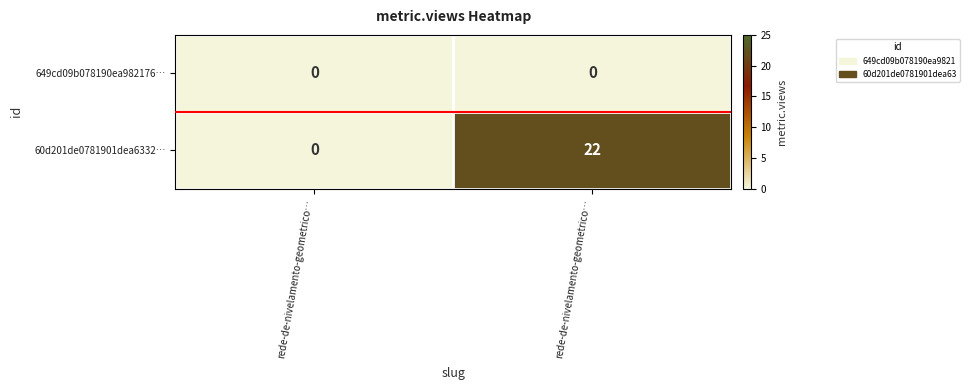

How many distinct data groups are displayed?

2